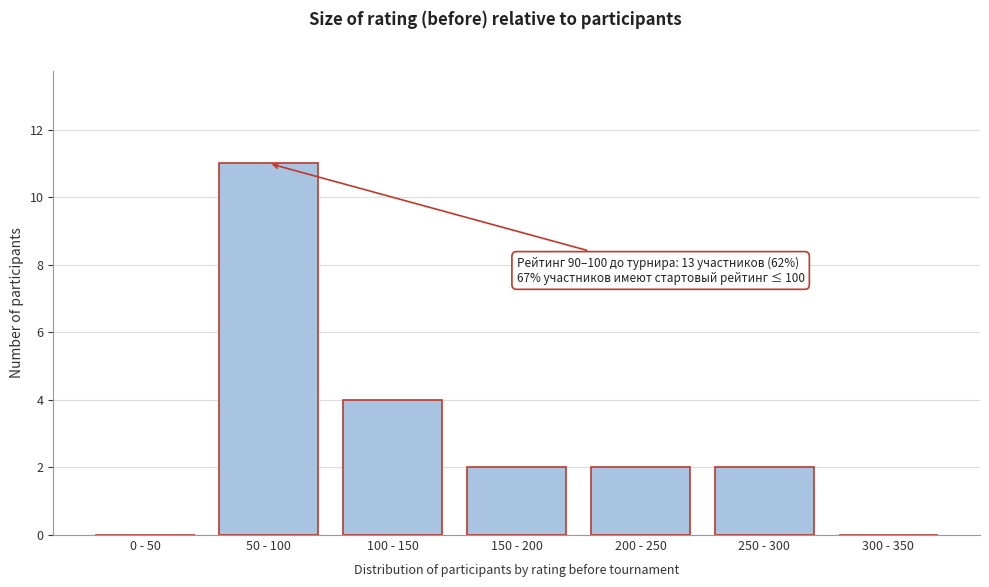

Reading left to right, transcribe all the data shown in this chart.

0 - 50=0	50 - 100=11	100 - 150=4	150 - 200=2	200 - 250=2	250 - 300=2	300 - 350=0